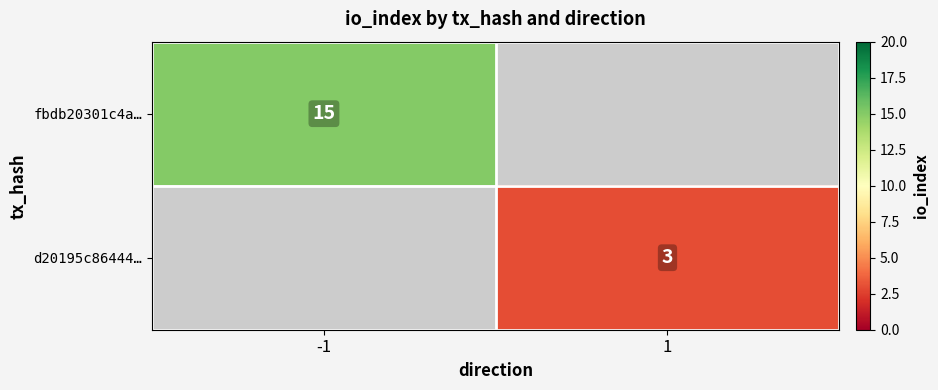

The value of fbdb20301c4a… at -1 is 15. True or false?

True